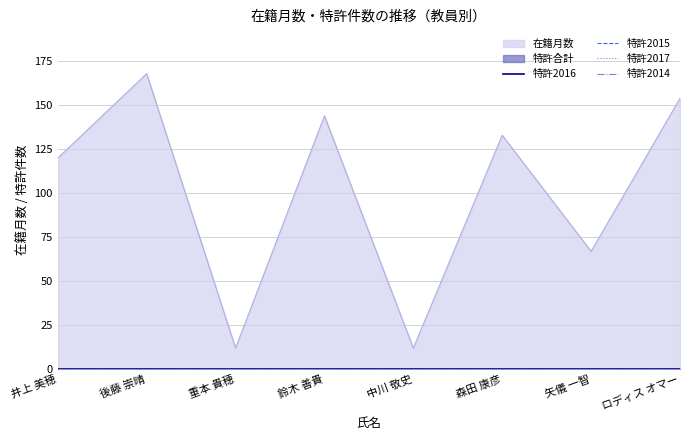

In 在籍月数, how many points are higher than both neighbors (excluding endpoints)?

3